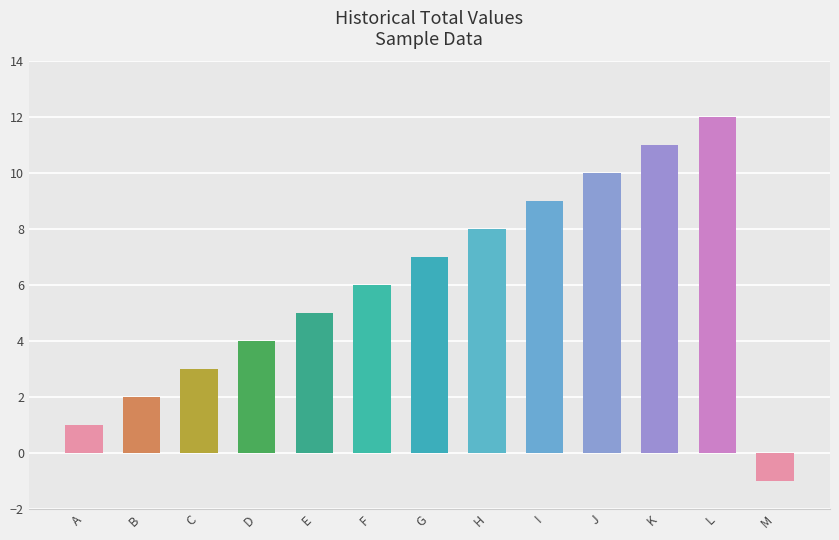

What is the greatest value displayed?

12